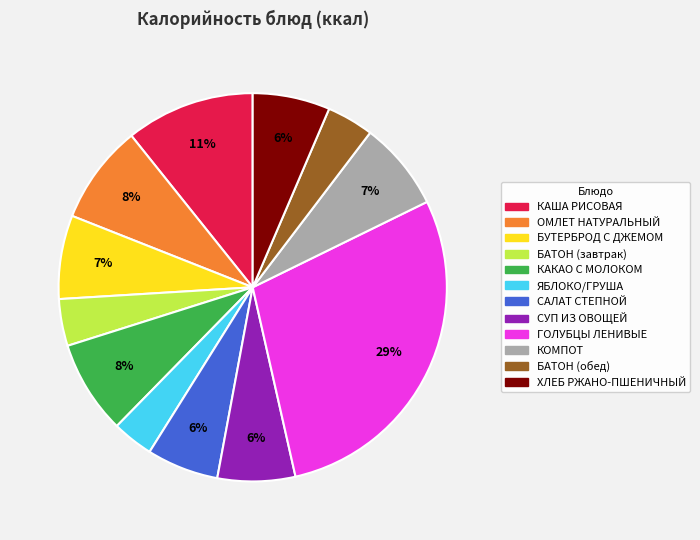

Which has a higher value, СУП ИЗ ОВОЩЕЙ or БАТОН (обед)?

СУП ИЗ ОВОЩЕЙ